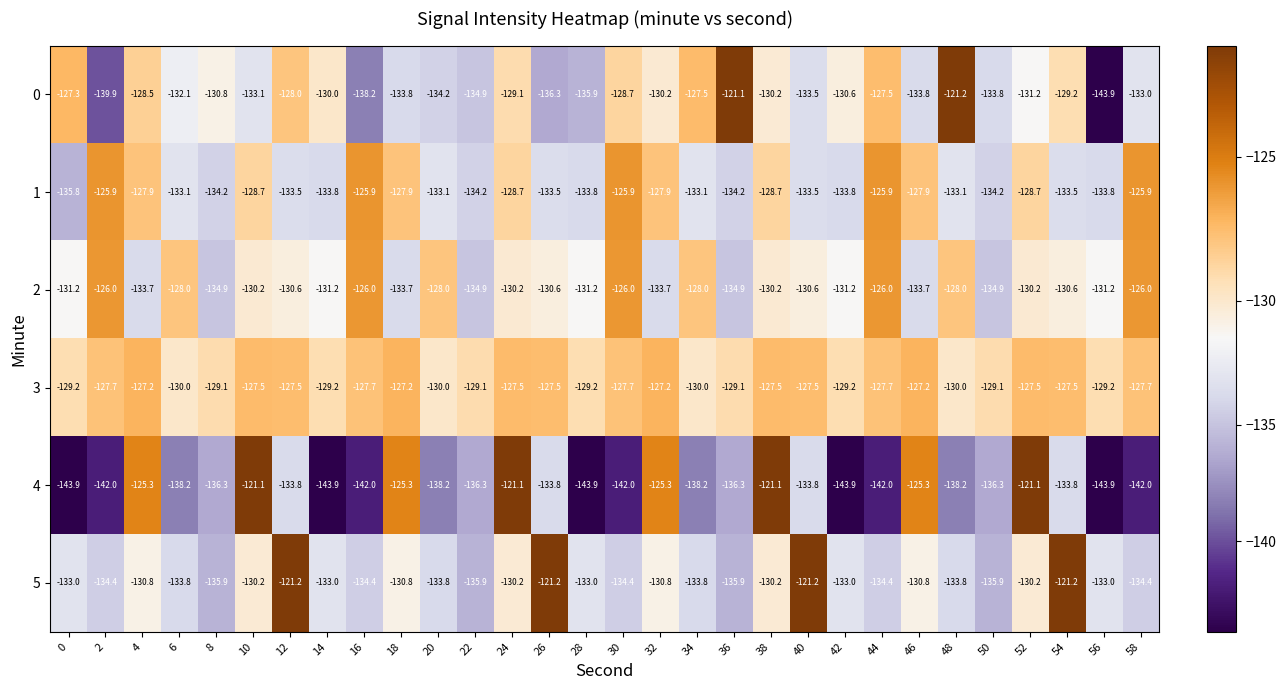

Read the 4 value at 10.

-121.1